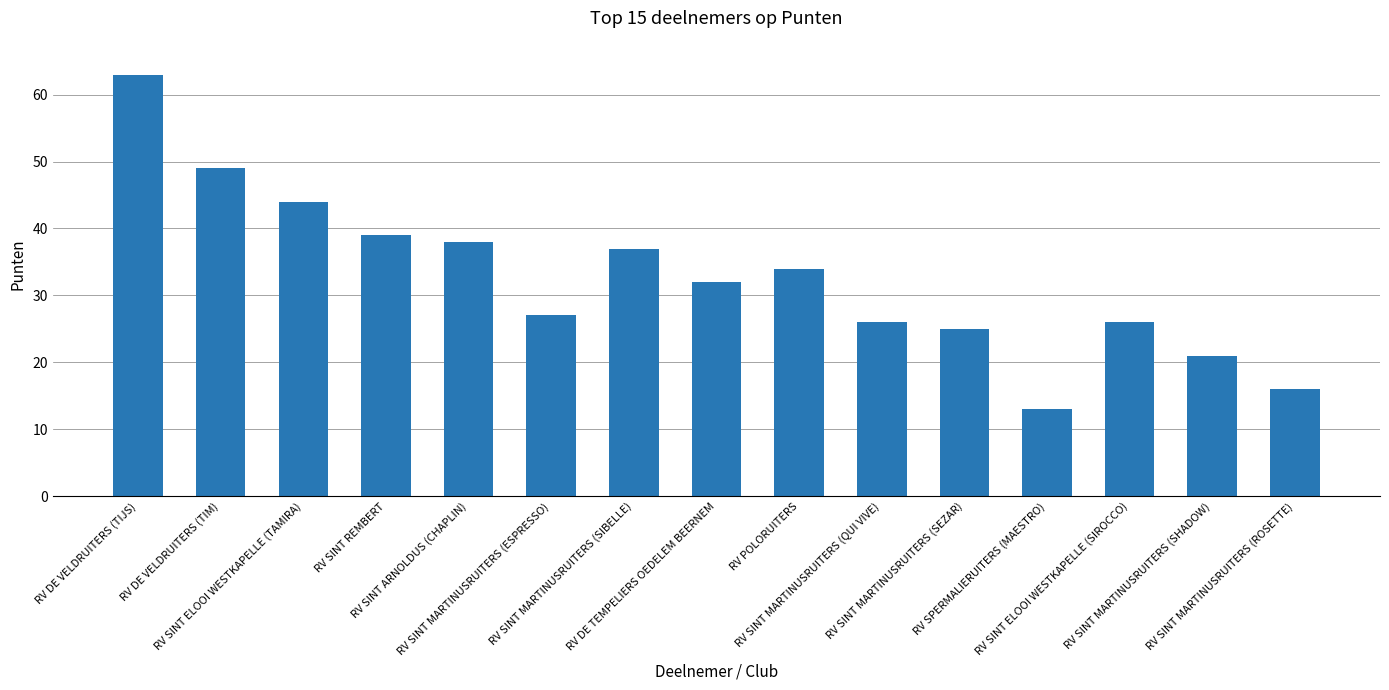

At which label does the data first exceed 32?

RV DE VELDRUITERS (TIJS)